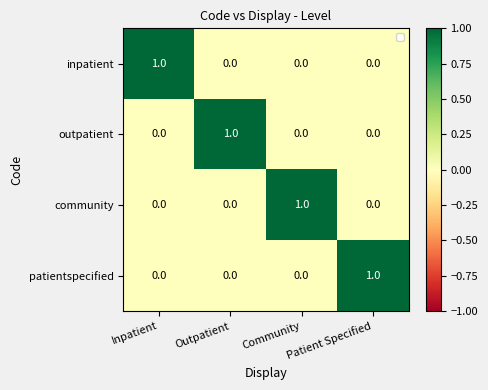

How many data points in inpatient are above 0?

1